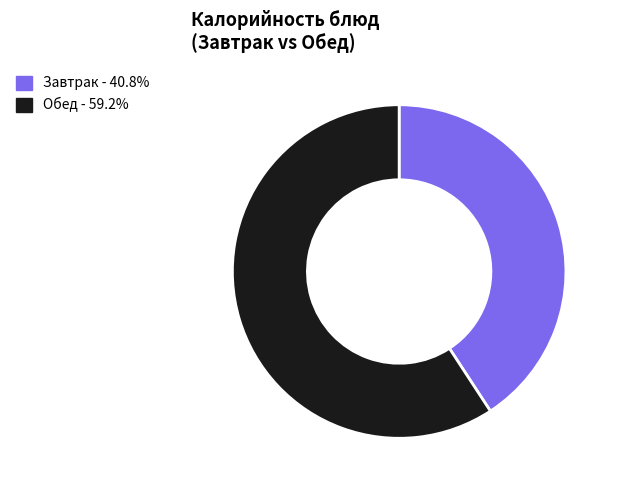

Is the sum of Завтрак - 40.8% and Обед - 59.2% greater than half?

Yes